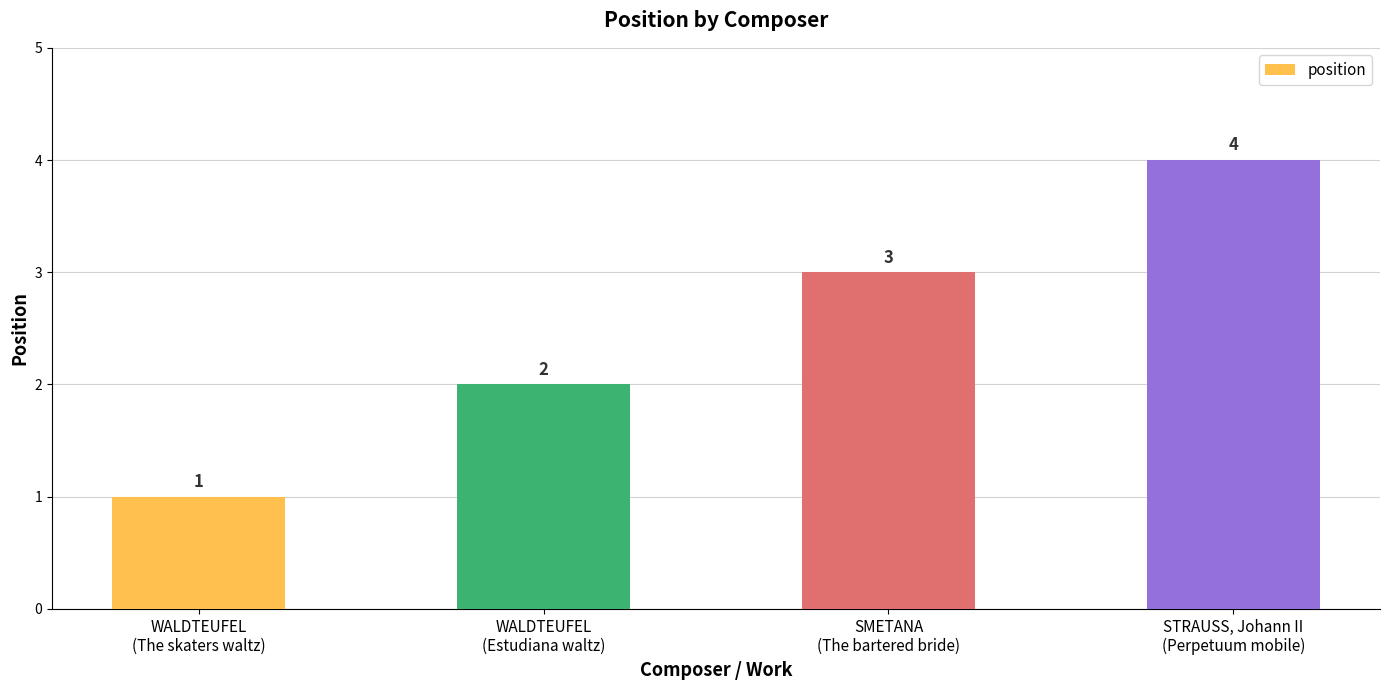

The chart shows a value of 1 at WALDTEUFEL
(Estudiana waltz). True or false?

False